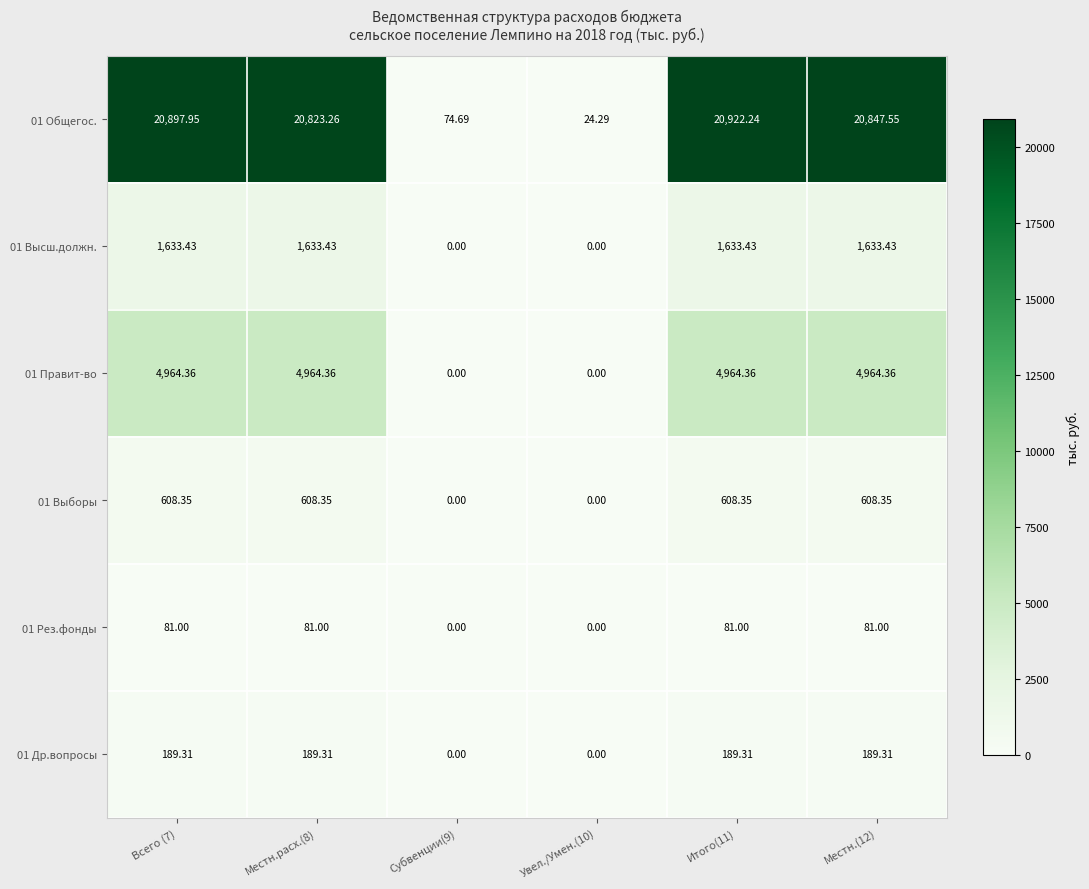

Which series has the largest range (max minus min)?

01 Общегос.